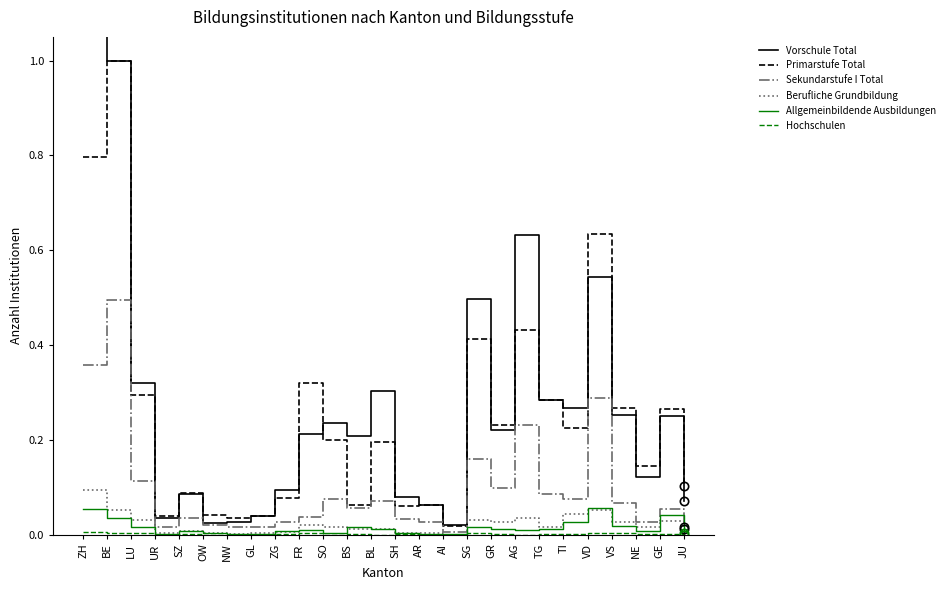

The Allgemeinbildende Ausbildungen series shows 0.0 at TI. True or false?

True